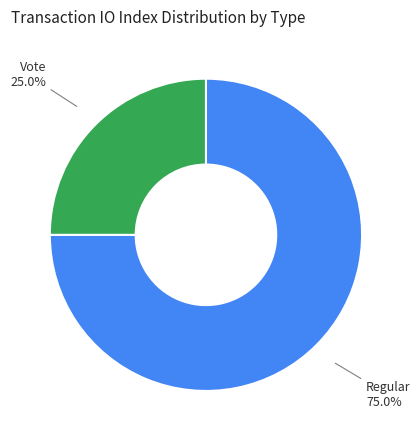

What is the majority slice?

Regular